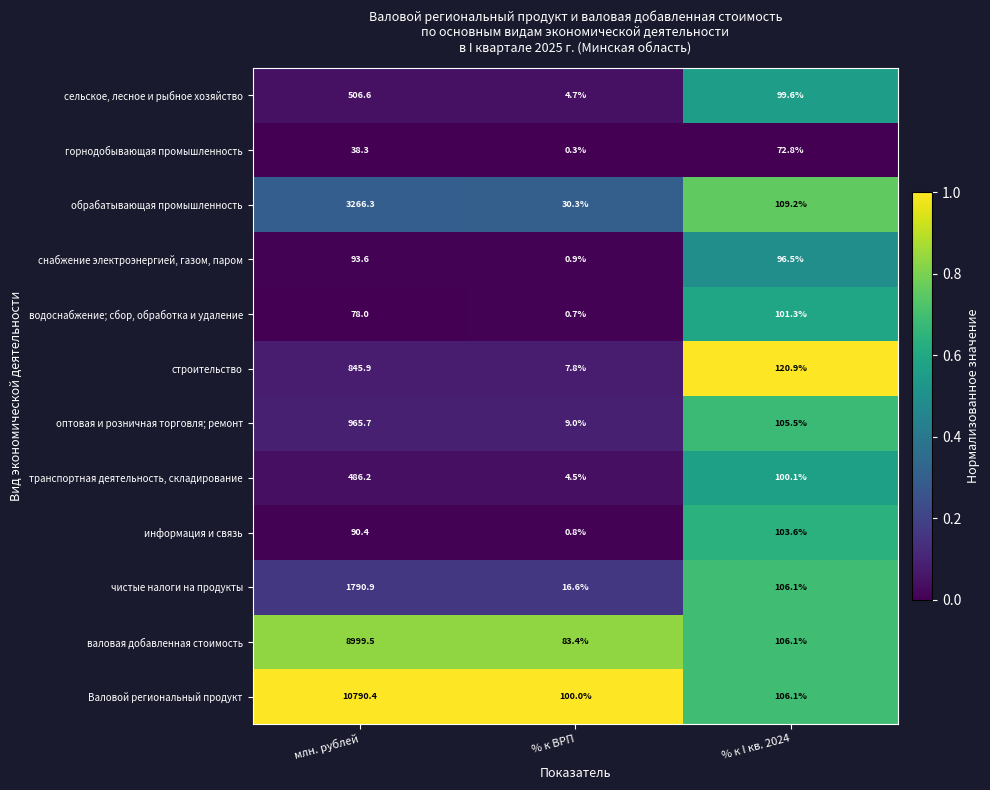

What is the difference between the highest and lowest values at % к ВРП?

99.7